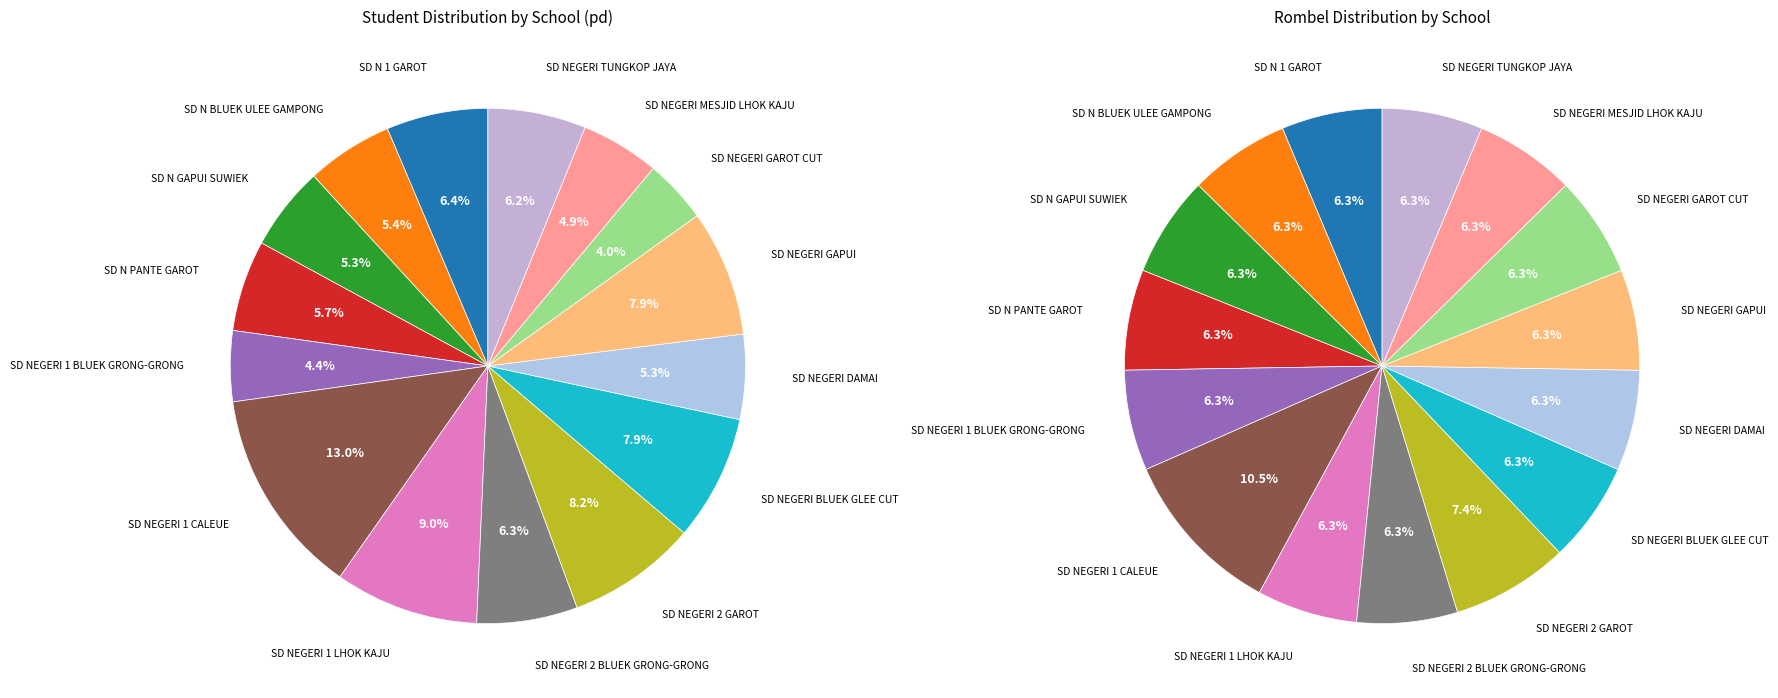

How much of the chart is everything except SD NEGERI TUNGKOP JAYA?

93.8%